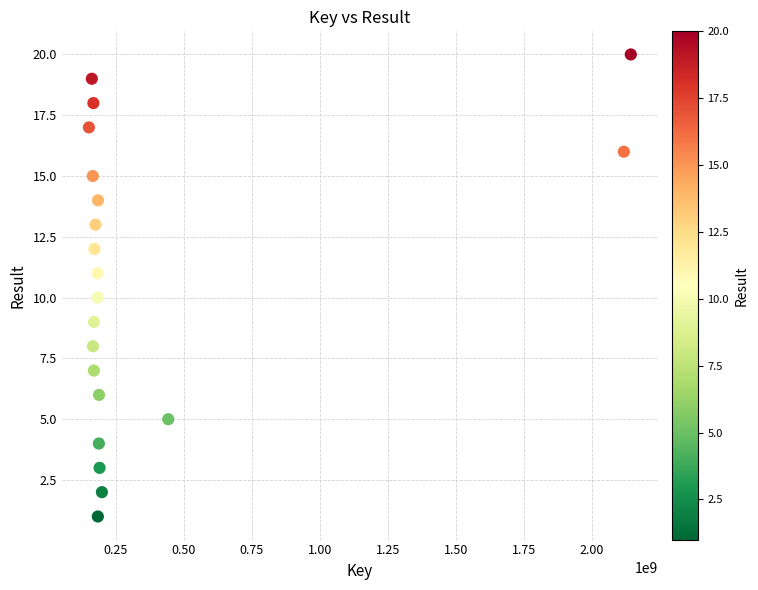

What is the range of Y values (max minus min)?

19